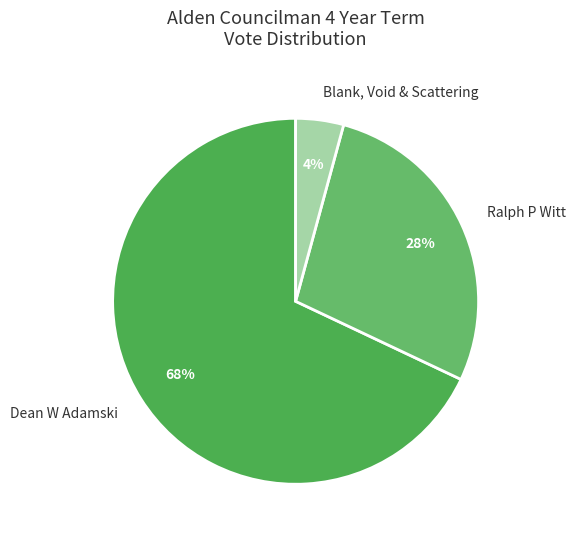

How many segments does this pie chart have?

3